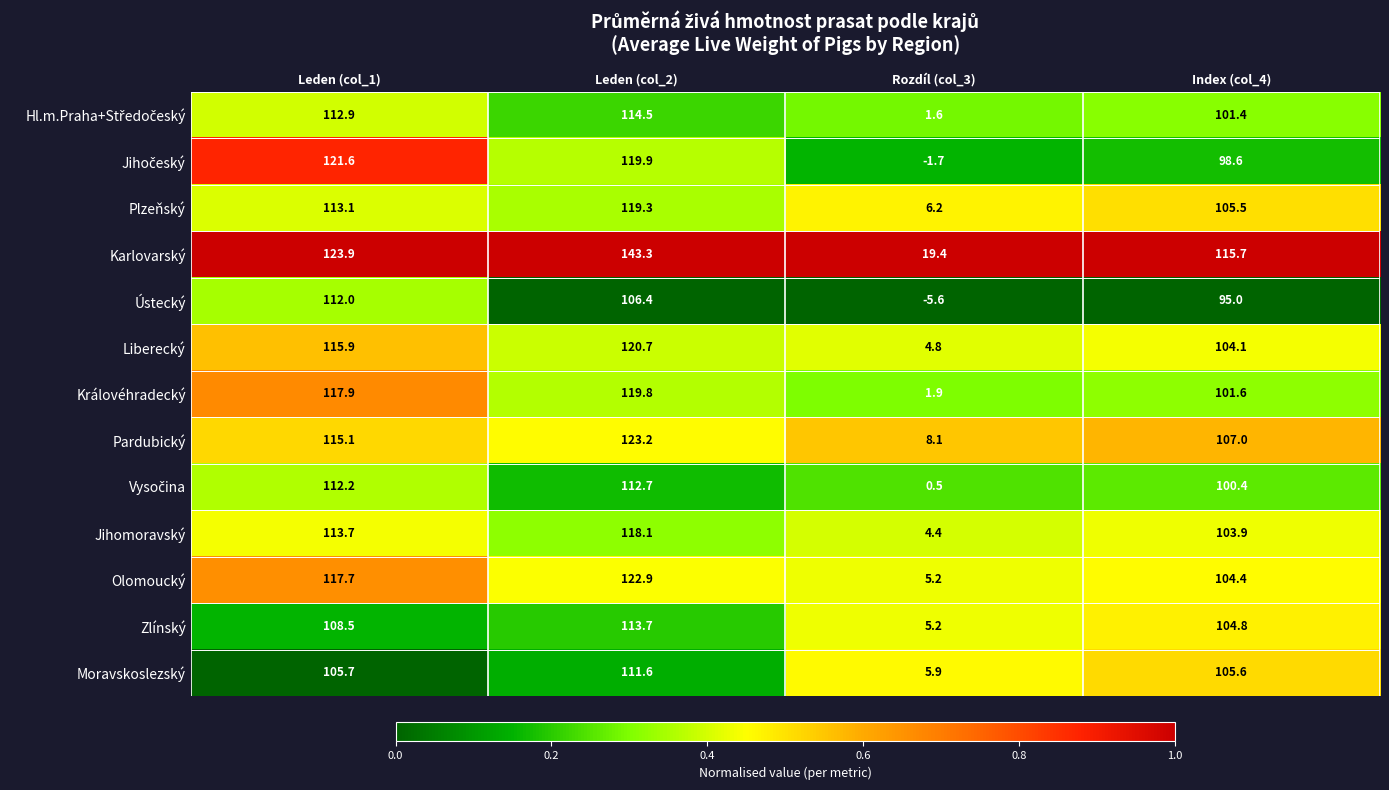

How many categories are shown in the chart?

4